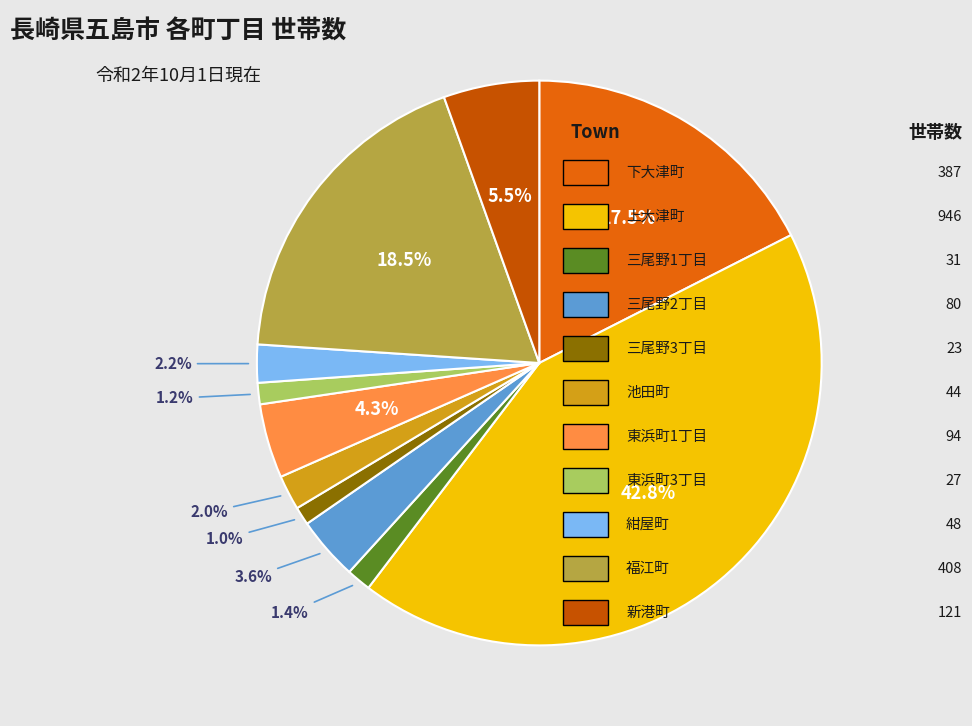

To the nearest percent, what is the difference between the largest and smallest slice percentages?

42%